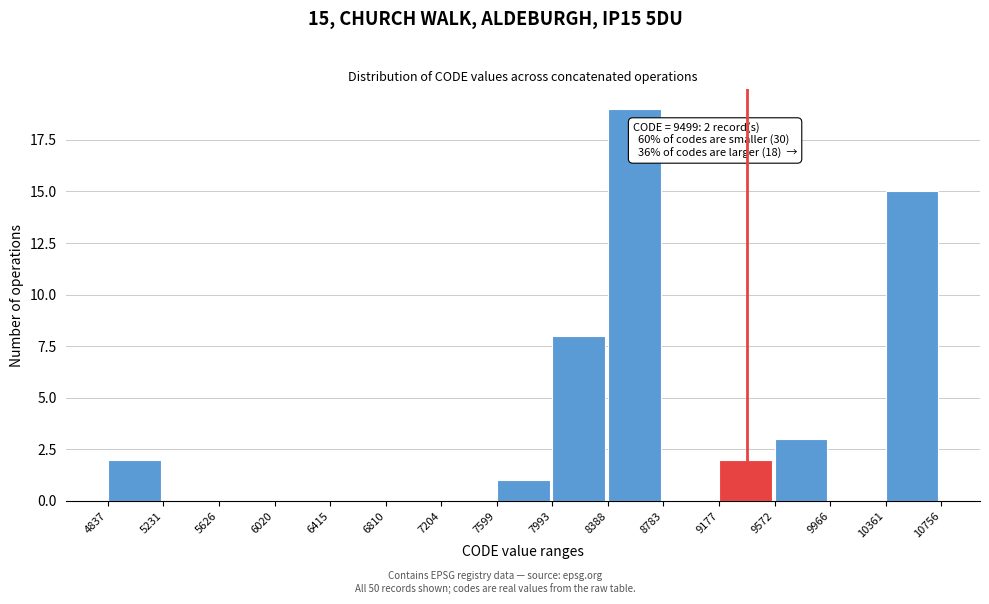

Over which range of the x-axis is the bar tallest?

8388 to 8783